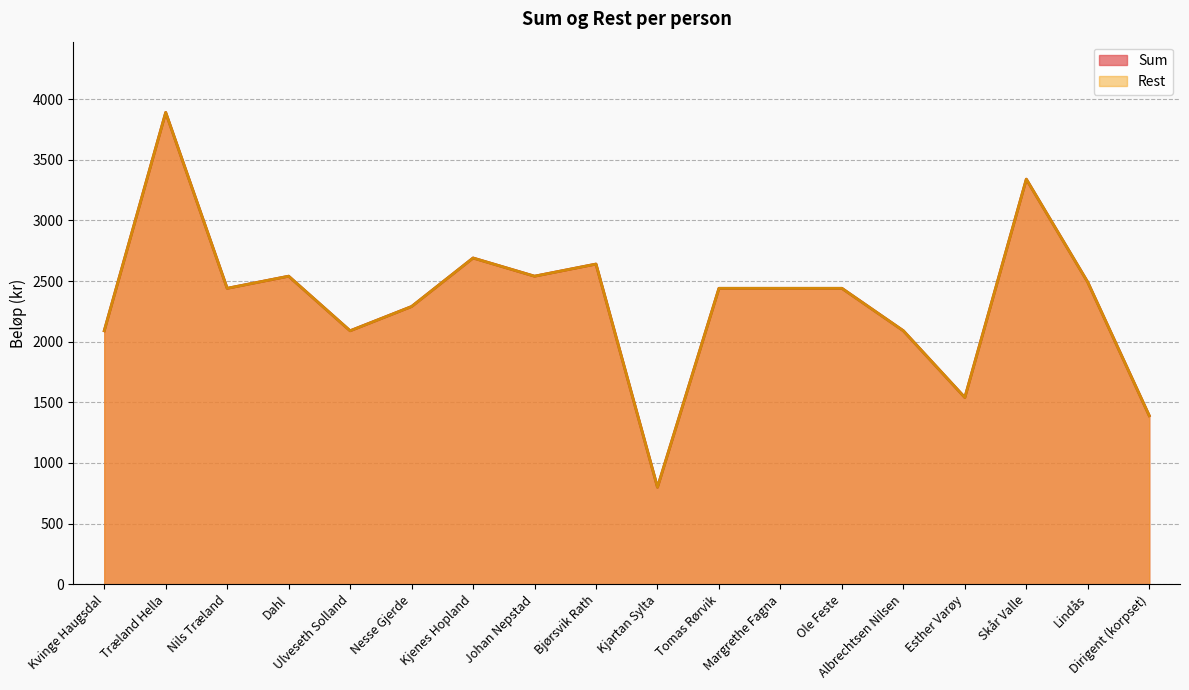

Which series has the largest range (max minus min)?

Sum